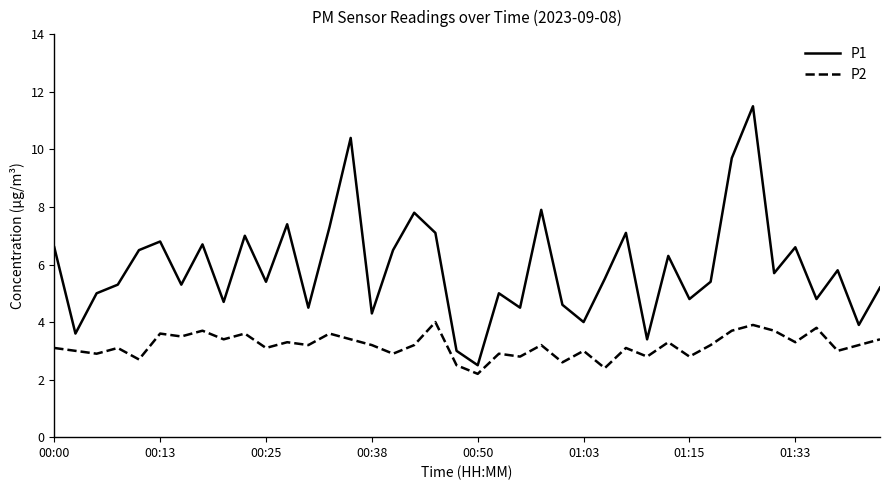

What is the sum of all P2 values?

127.3